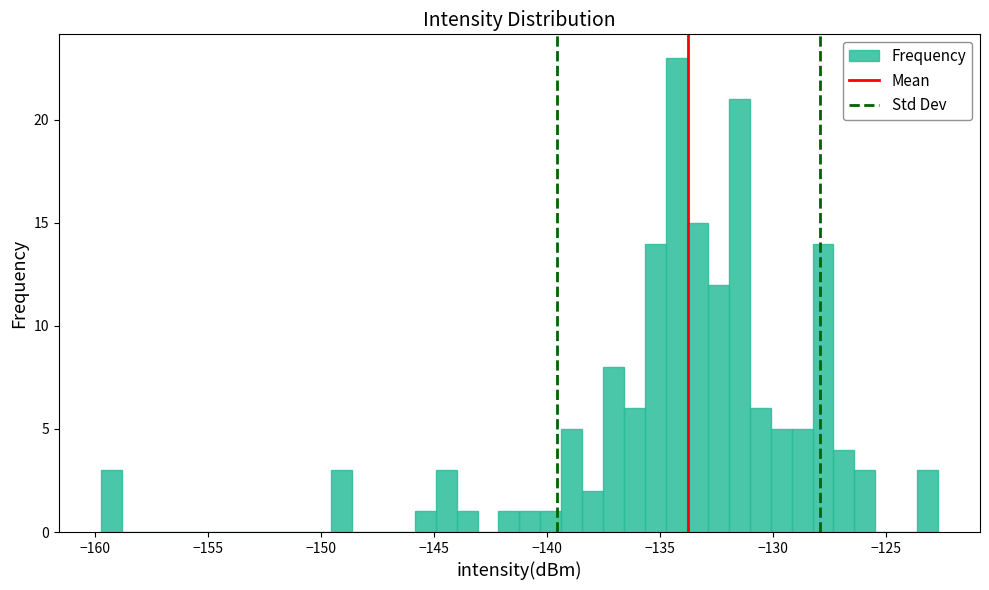

Around what value on the x-axis is the tallest bar? Give the approximate position of its centre, as read against the axis.

-134.5